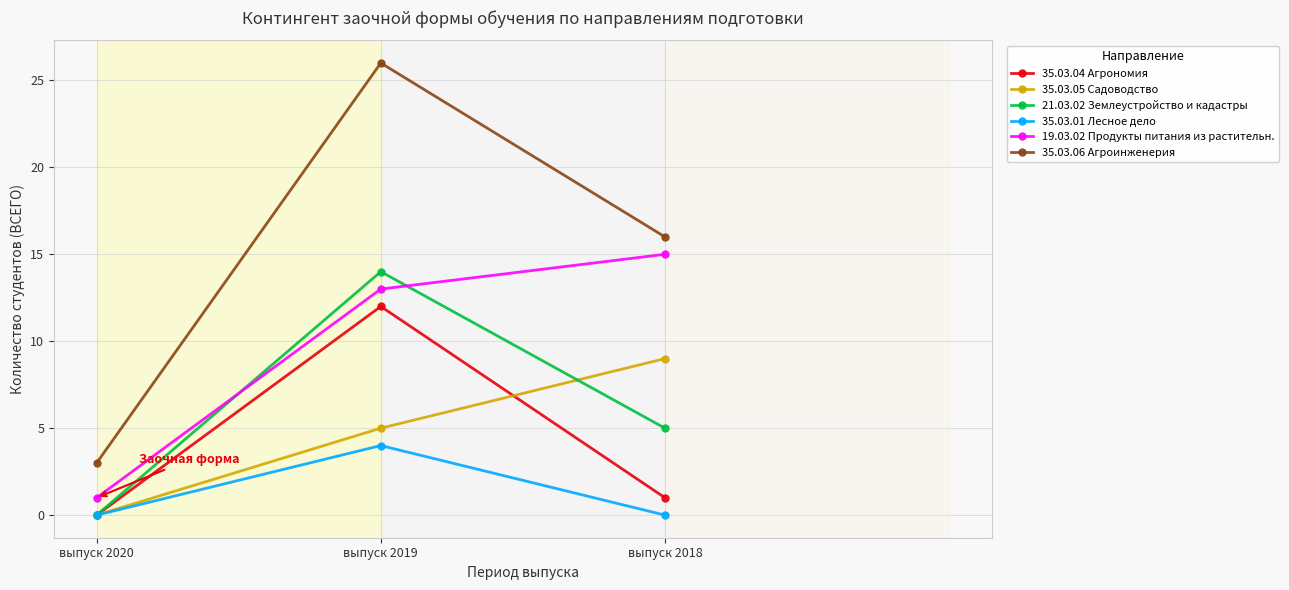

Which category has the lowest value in the 35.03.04 Агрономия series?

выпуск 2020